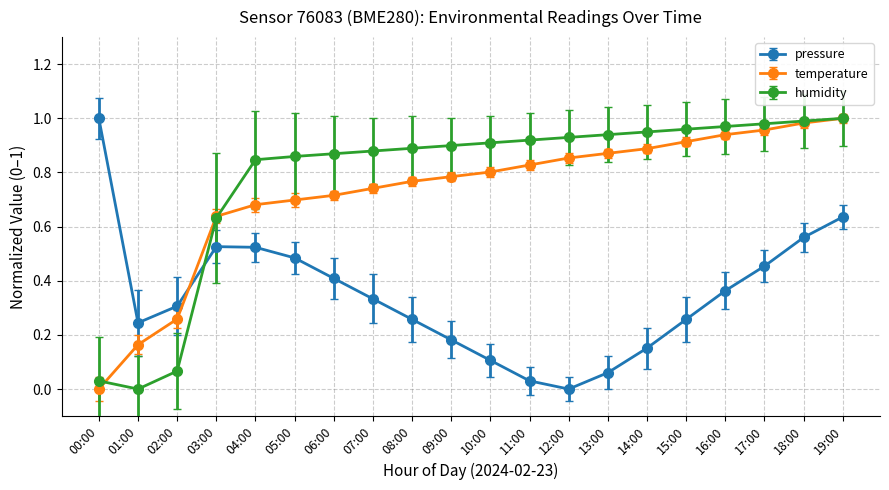

What is the label of the 2nd point from the right?

18:00